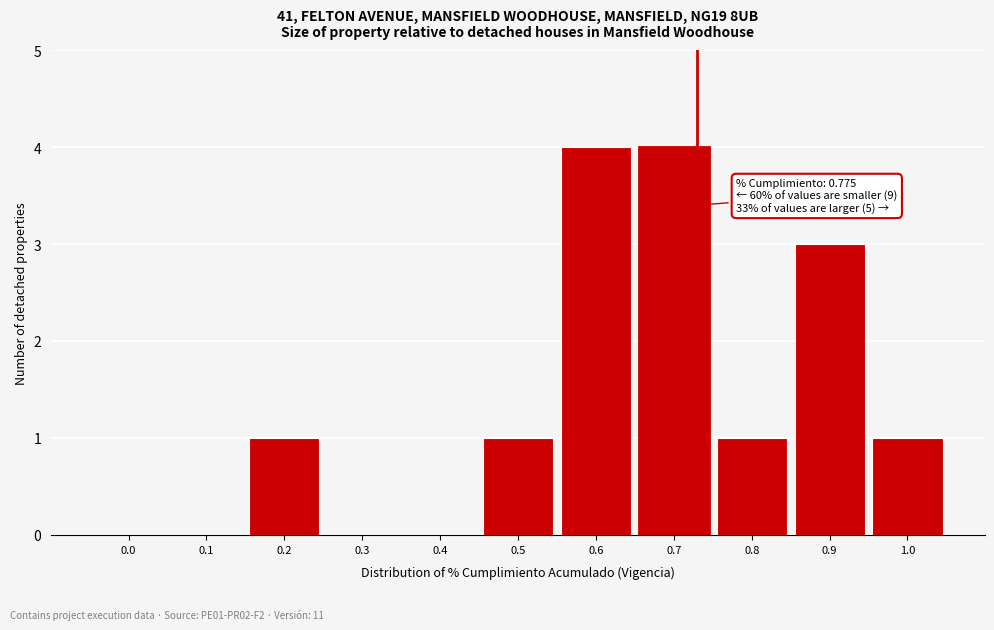

Reading left to right, list all the values displayed in this chart.

0.0=0	0.1=0	0.2=1	0.3=0	0.4=0	0.5=1	0.6=4	0.7=4	0.8=1	0.9=3	1.0=1